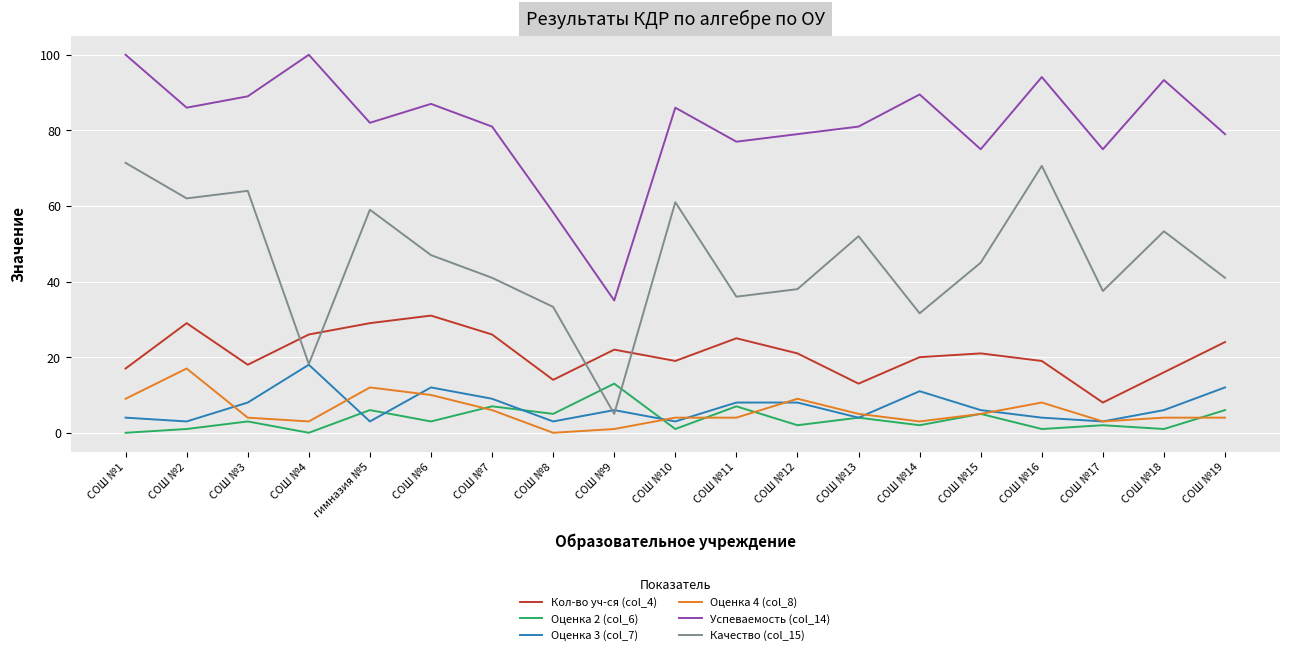

Does the chart display data point markers on the line(s)?

No